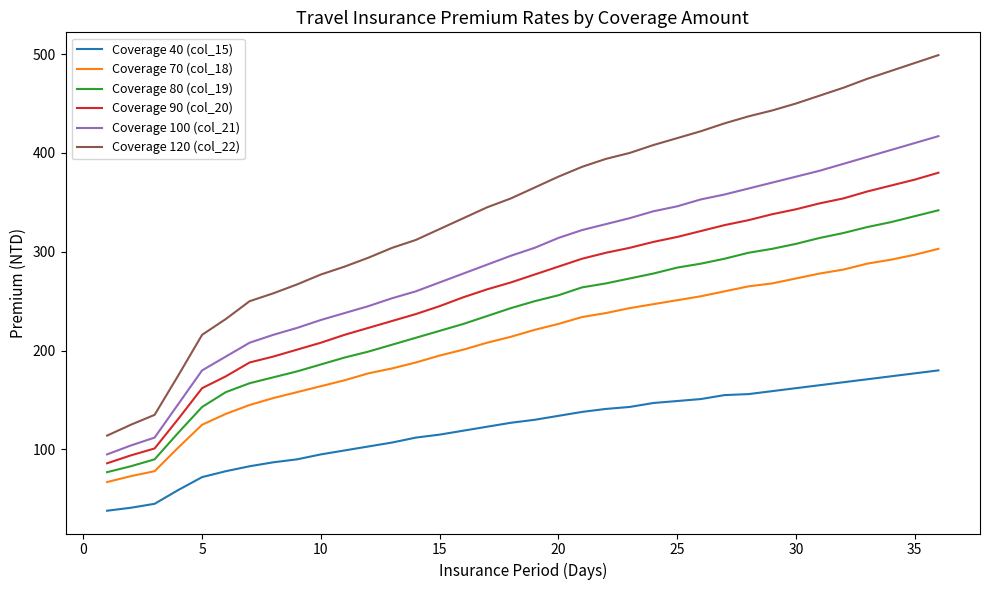

What is the highest value of the Coverage 80 (col_19) series?

342